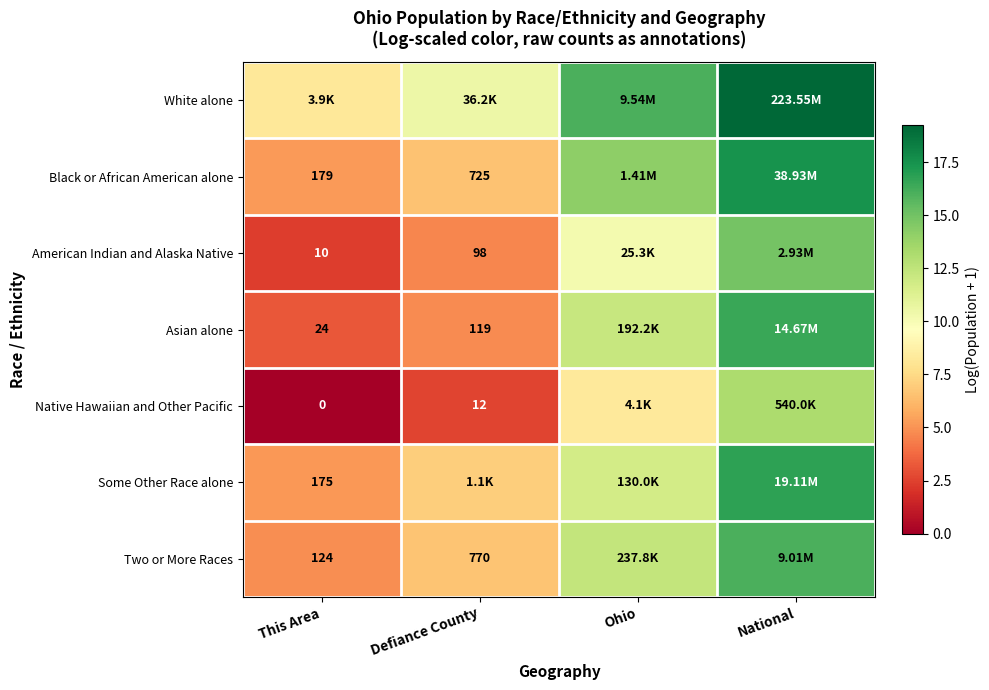

The Native Hawaiian and Other Pacific series shows 1.2 at Defiance County. True or false?

False